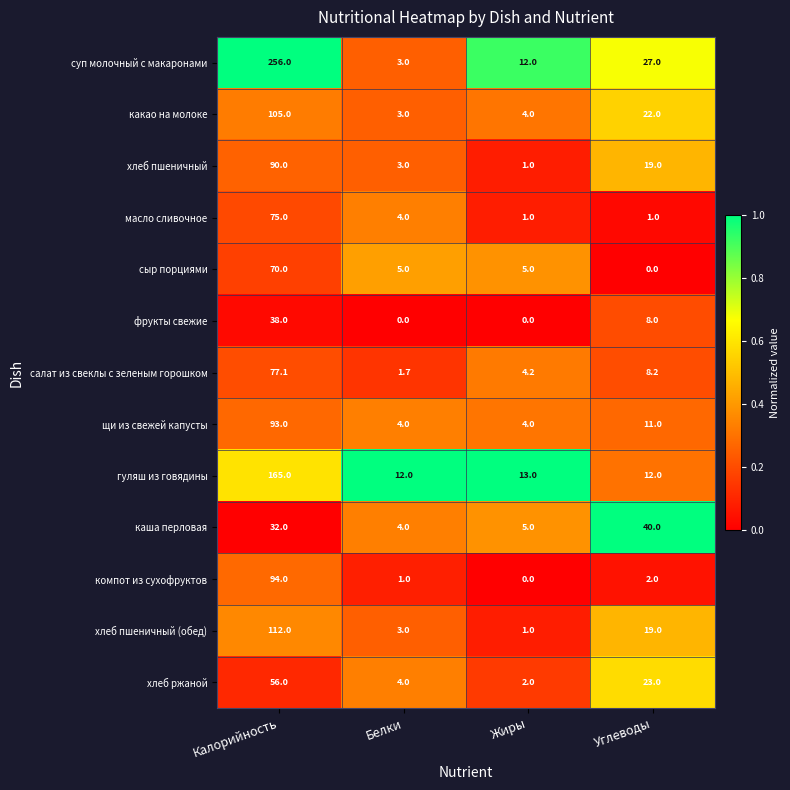

Which series has the largest total across all categories?

суп молочный с макаронами